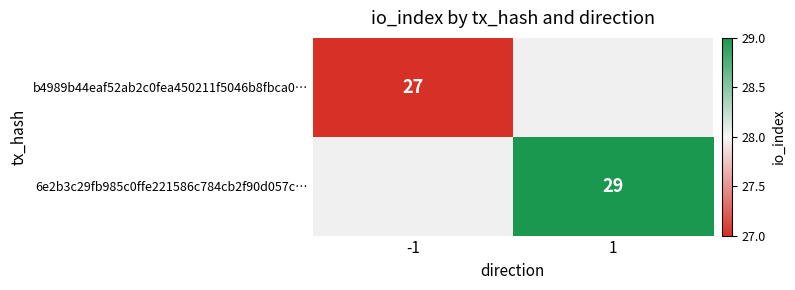

True or false: b4989b44eaf52ab2c0fea450211f5046b8fbca0… has a value of 5 at -1.

False